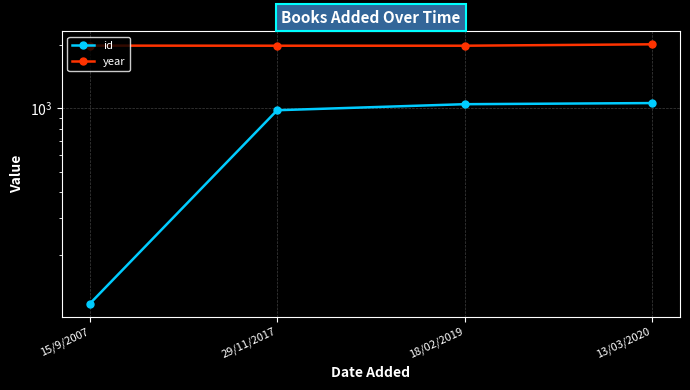

Which label corresponds to the smallest value in the chart?

15/9/2007